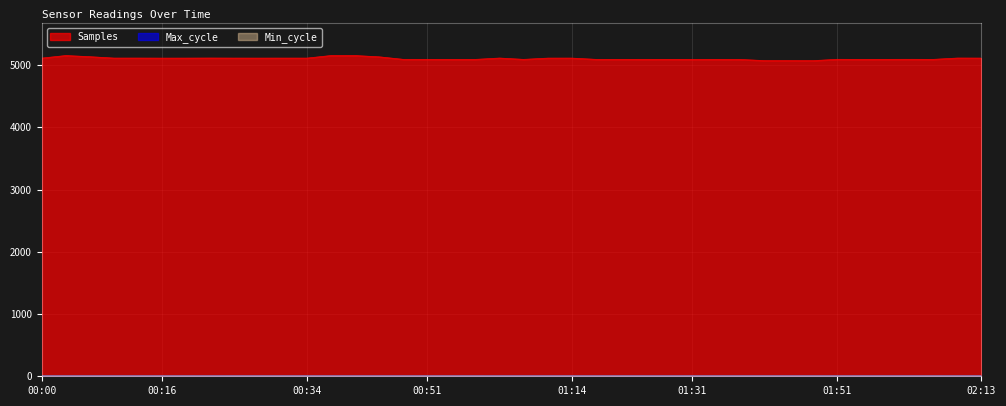

Reading left to right, list all the values displayed in this chart.

Samples: 00:00=5111.8	00:04=5153.0	00:06=5134.4	00:11=5112.0	00:13=5112.1	00:16=5111.3	00:18=5111.6	00:24=5112.7	00:26=5111.8	00:29=5111.4	00:31=5111.8	00:34=5111.6	00:36=5152.7	00:39=5153.0	00:43=5132.3	00:49=5091.8	00:51=5091.7	00:54=5091.3	00:56=5091.2	01:00=5112.7	01:04=5091.4	01:11=5111.5	01:14=5111.8	01:18=5091.5	01:20=5091.7	01:23=5091.5	01:29=5091.7	01:31=5090.9	01:34=5091.4	01:36=5090.0	01:42=5071.6	01:44=5071.2	01:47=5070.7	01:51=5092.2	01:54=5091.1	02:00=5091.5	02:03=5092.3	02:05=5091.4	02:09=5112.6	02:13=5111.8
Max_cycle: 00:00=6.0	00:04=6.0	00:06=6.0	00:11=6.1	00:13=6.0	00:16=6.0	00:18=6.0	00:24=6.0	00:26=6.0	00:29=6.0	00:31=6.0	00:34=6.0	00:36=6.0	00:39=6.0	00:43=6.0	00:49=6.0	00:51=6.0	00:54=6.0	00:56=6.0	01:00=6.0	01:04=6.0	01:11=6.0	01:14=6.0	01:18=6.0	01:20=6.0	01:23=6.1	01:29=6.1	01:31=6.0	01:34=6.0	01:36=6.0	01:42=6.0	01:44=6.0	01:47=6.0	01:51=6.0	01:54=6.0	02:00=6.0	02:03=6.0	02:05=6.0	02:09=6.0	02:13=6.1
Min_cycle: 00:00=5.4	00:04=5.4	00:06=5.4	00:11=5.4	00:13=5.4	00:16=5.6	00:18=5.6	00:24=5.4	00:26=5.6	00:29=5.6	00:31=5.6	00:34=5.6	00:36=5.4	00:39=5.4	00:43=5.4	00:49=5.4	00:51=5.6	00:54=5.6	00:56=5.6	01:00=5.4	01:04=5.4	01:11=5.4	01:14=5.6	01:18=5.4	01:20=5.6	01:23=5.4	01:29=5.4	01:31=5.6	01:34=5.6	01:36=5.6	01:42=5.6	01:44=5.6	01:47=5.6	01:51=5.4	01:54=5.6	02:00=5.4	02:03=5.4	02:05=5.6	02:09=5.4	02:13=5.4